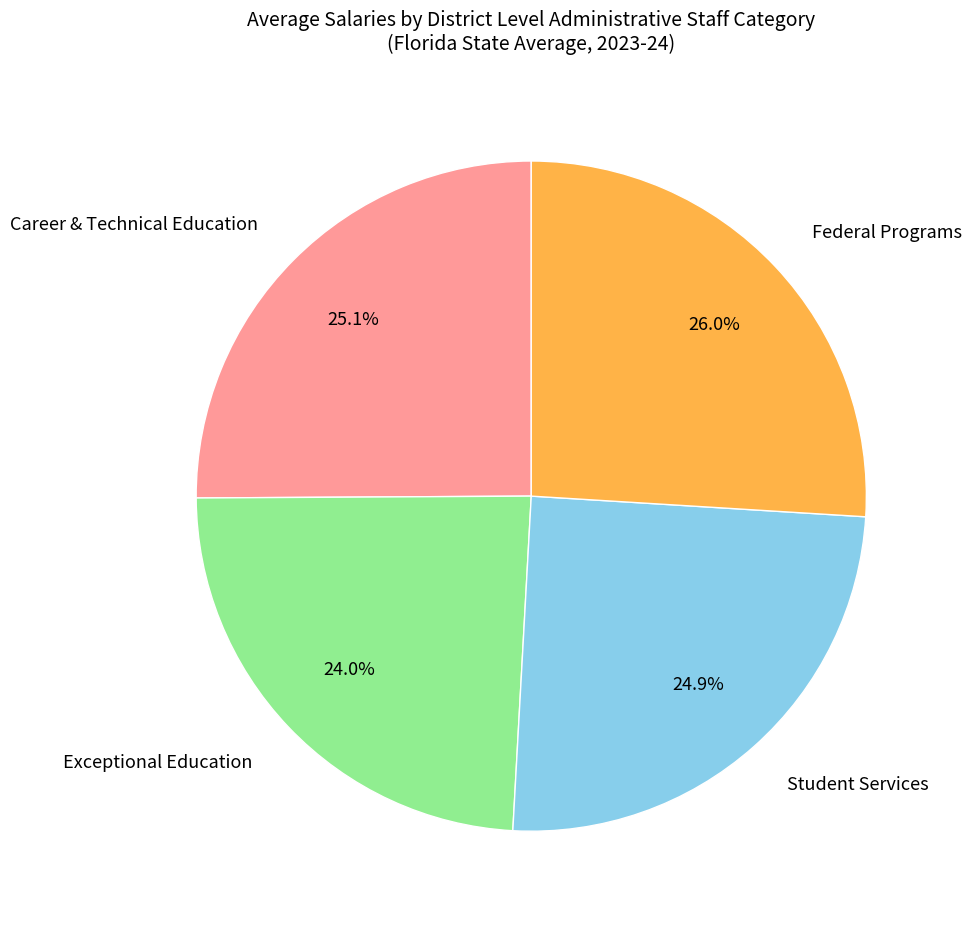

To the nearest percent, what is the difference between the largest and smallest slice percentages?

2%